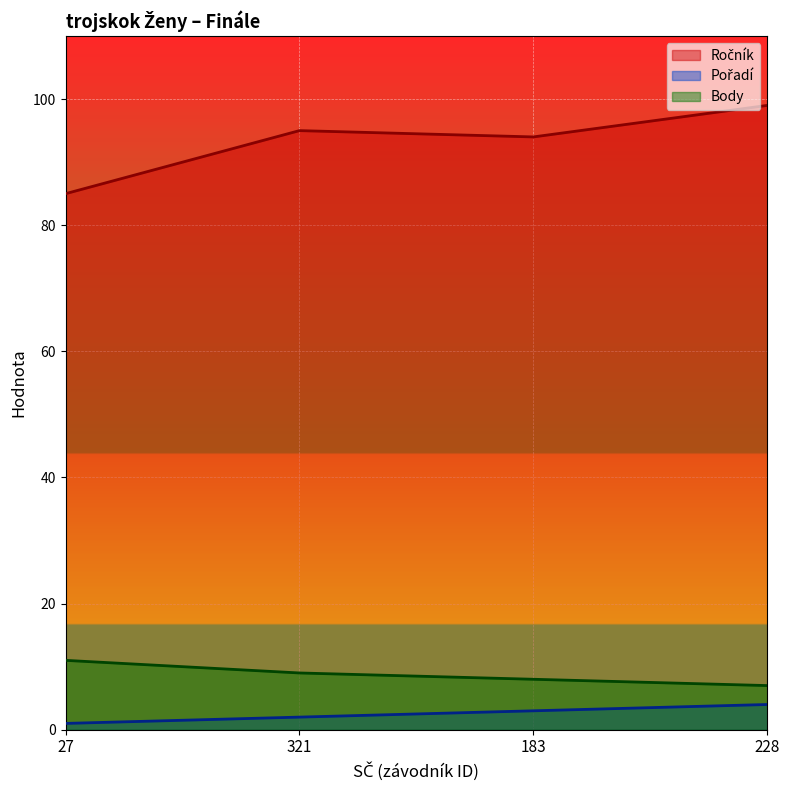

Which has a higher value, 321 or 27?

321